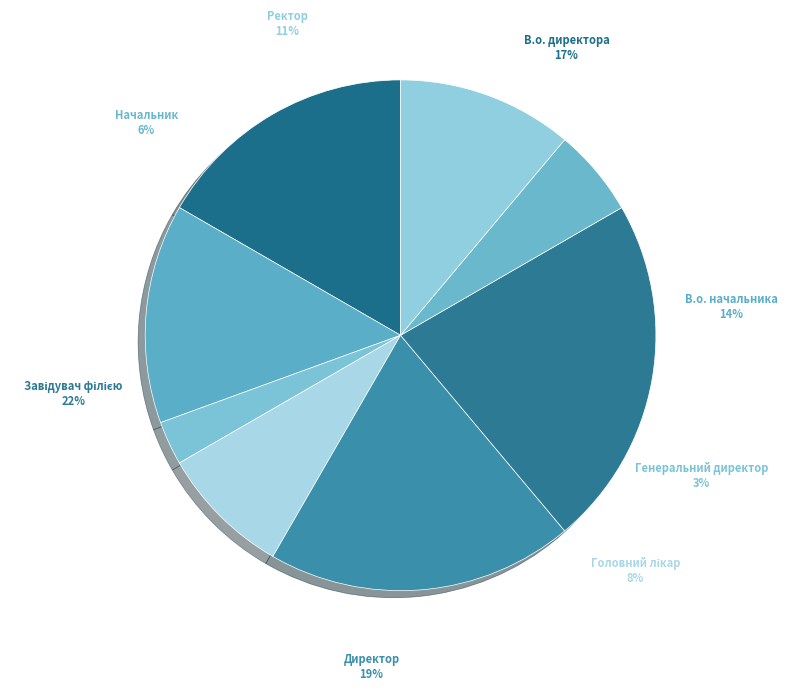

What is the largest slice in the pie chart?

Завідувач філією